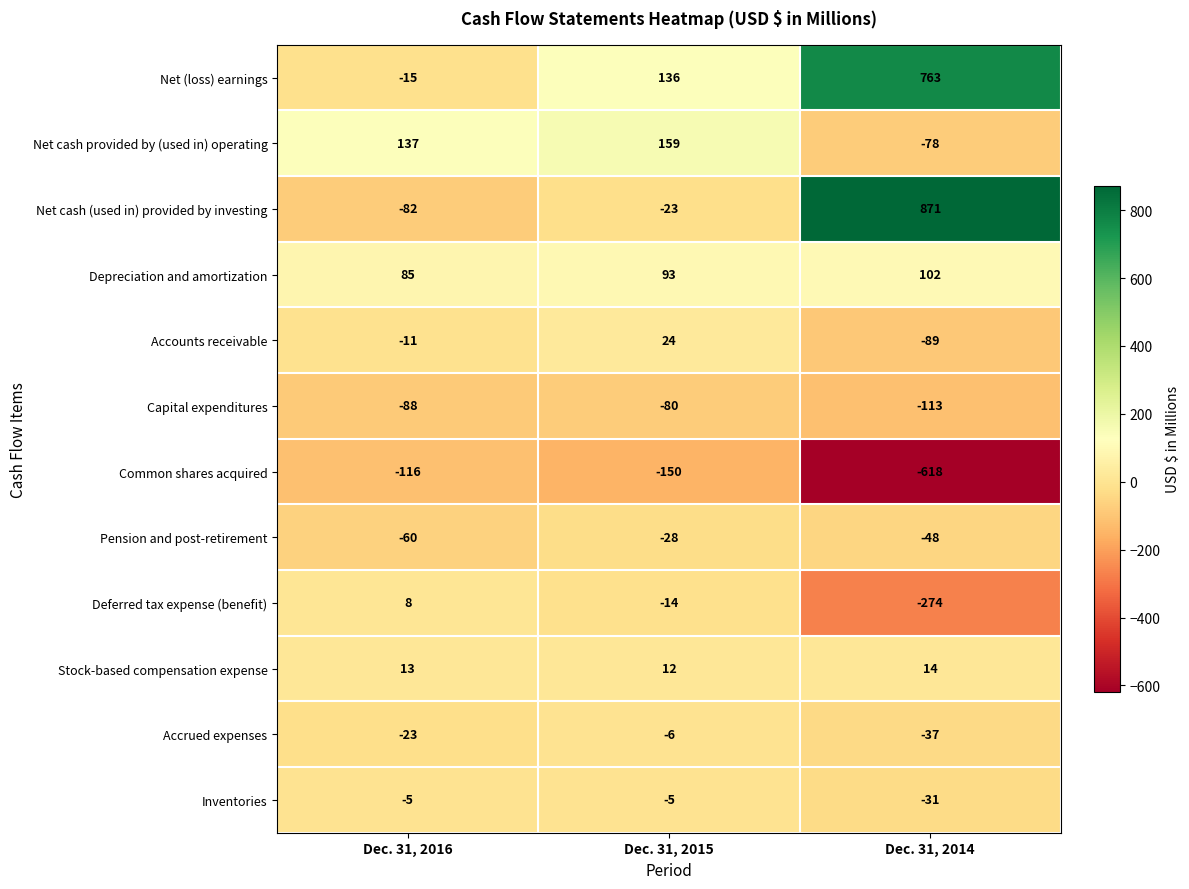

List the series in order of their peak value, lowest first.

Common shares acquired, Capital expenditures, Pension and post-retirement, Accrued expenses, Inventories, Deferred tax expense (benefit), Stock-based compensation expense, Accounts receivable, Depreciation and amortization, Net cash provided by (used in) operating, Net (loss) earnings, Net cash (used in) provided by investing